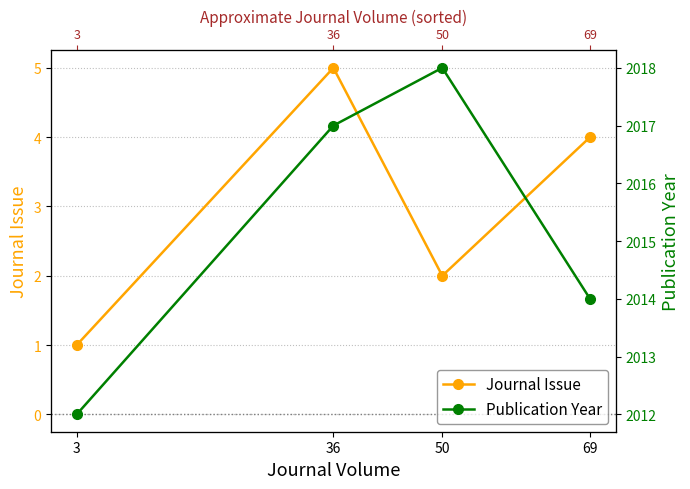

How many series are shown in this chart?

2